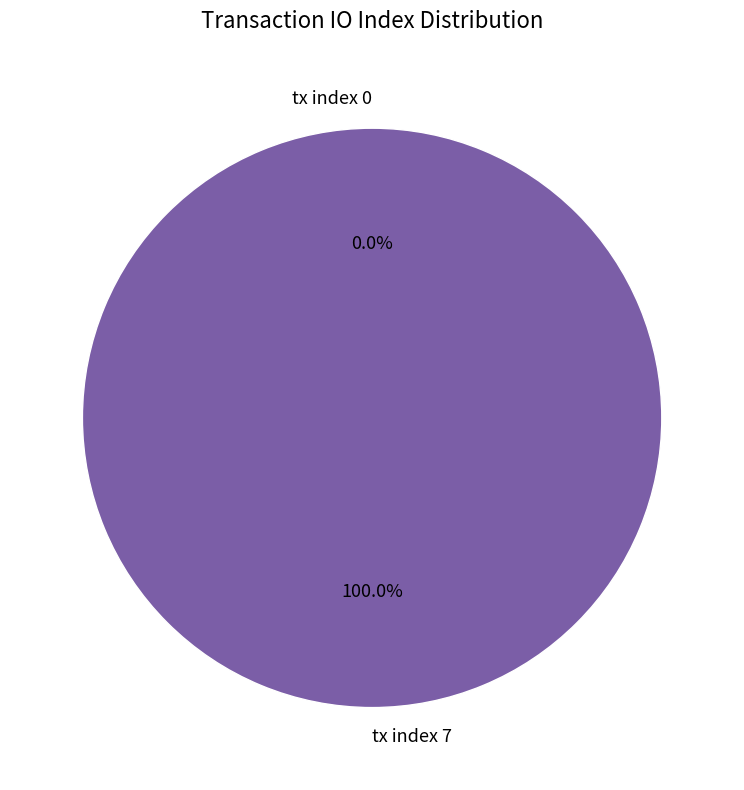

Combined, do tx index 7 and tx index 0 account for over 50%?

Yes